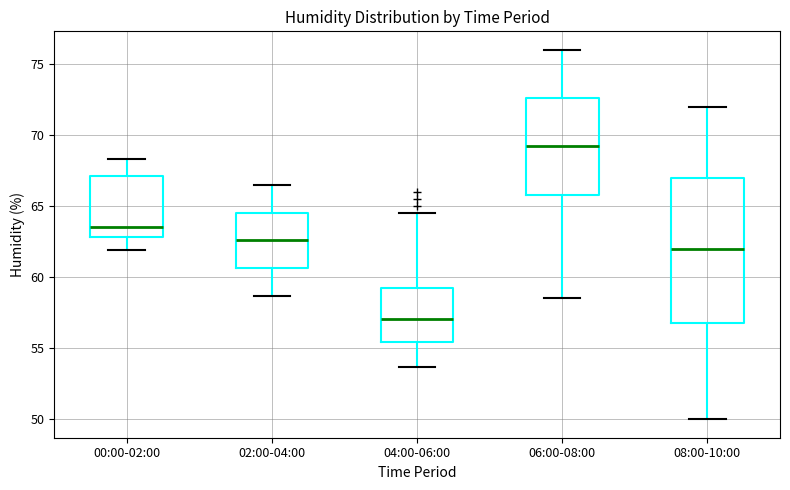

Which box's median line is the highest?

06:00-08:00